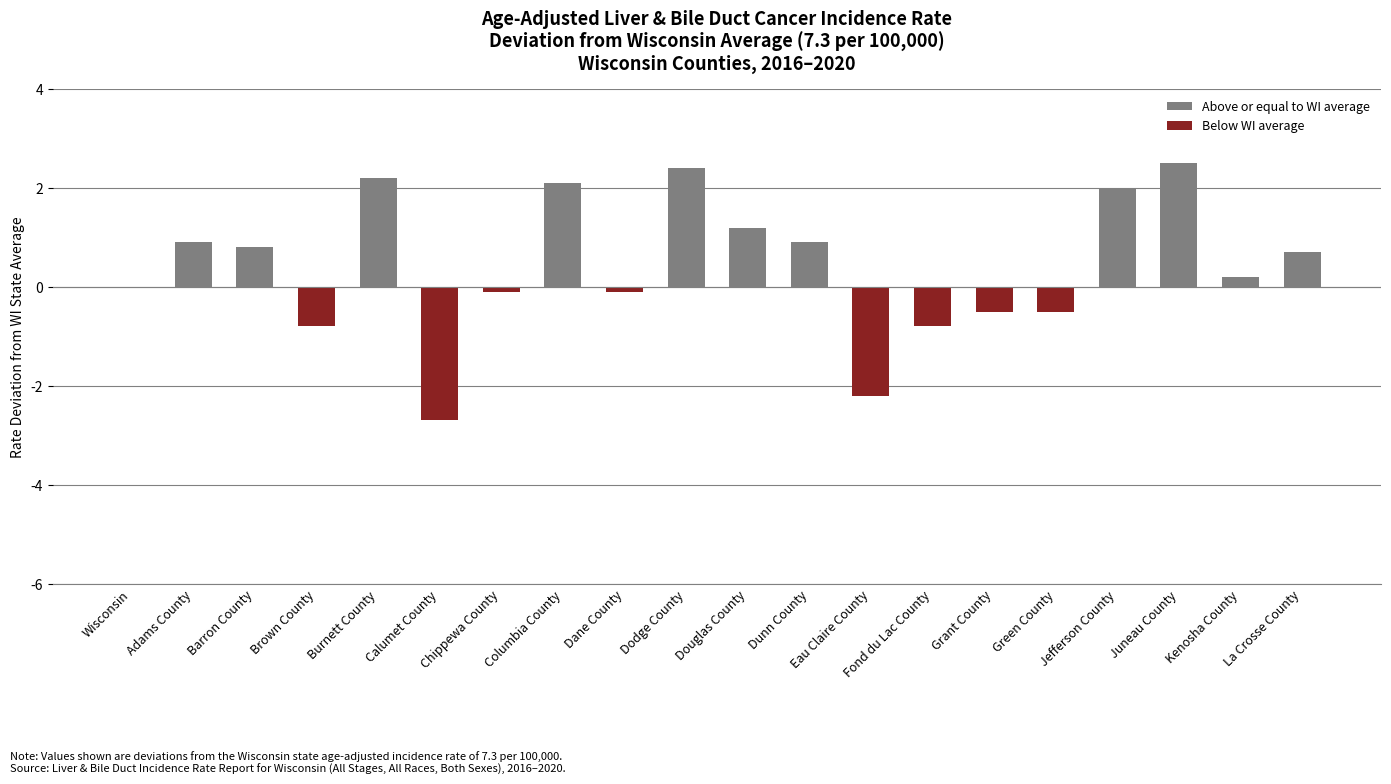

Are the bars grouped side by side (vs. stacked)?

No